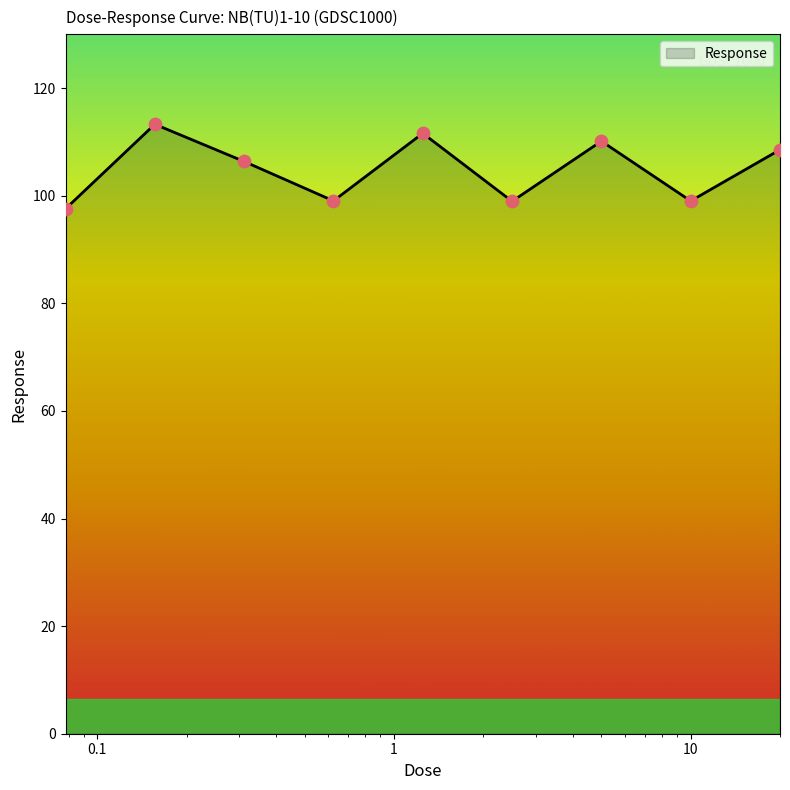

What is the smallest value displayed?

97.6